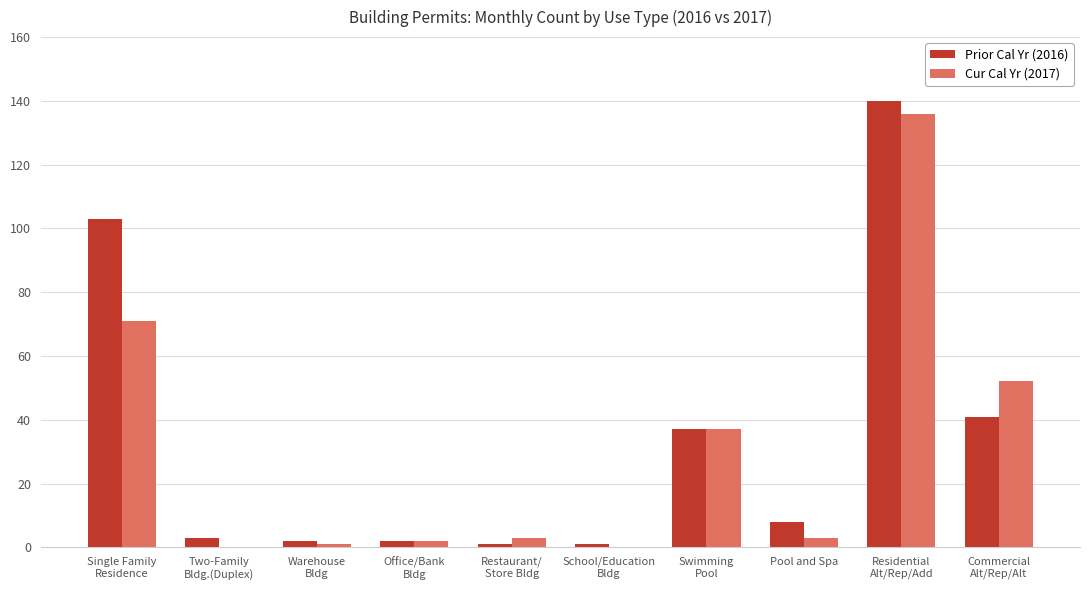

The Cur Cal Yr (2017) series shows 18 at Swimming
Pool. True or false?

False